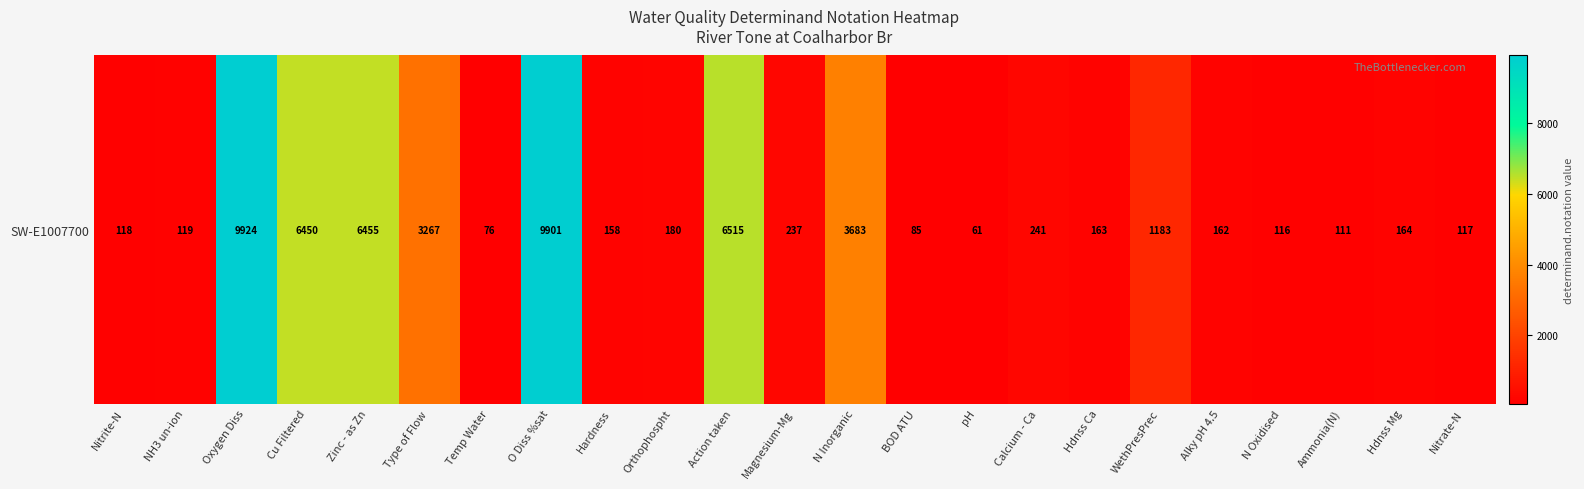

What value does the data have at pH, to the nearest 100?

100